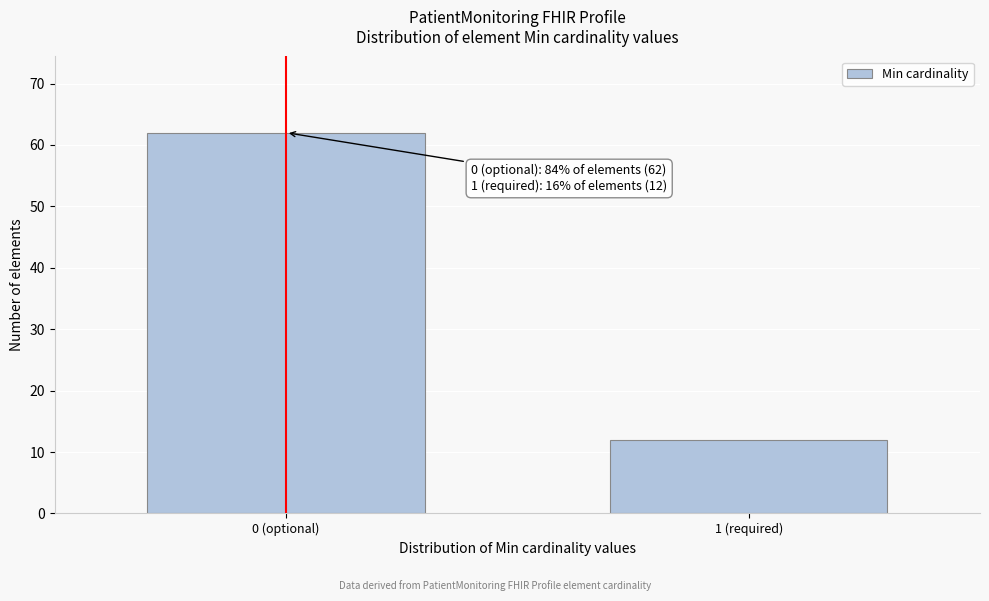

Reading left to right, extract all data points from this chart.

0 (optional)=62	1 (required)=12